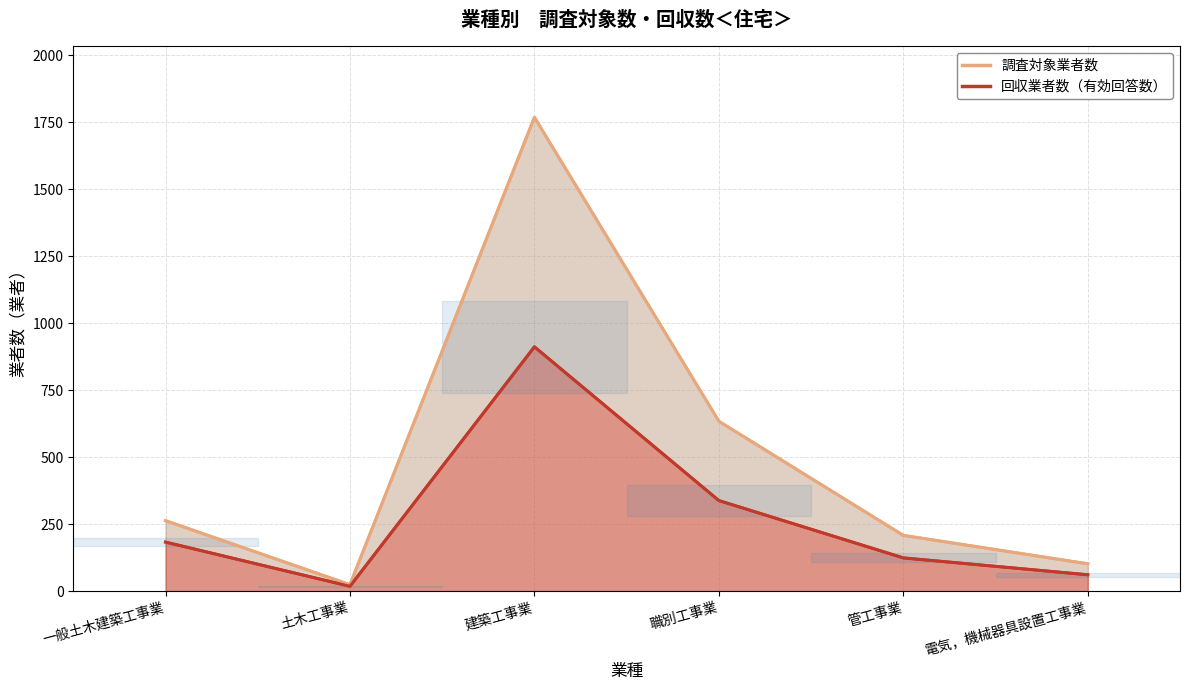

How many lines are shown in the chart?

2